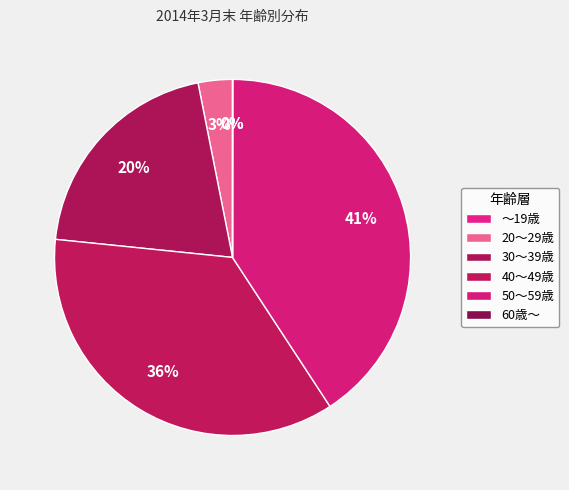

How many segments does this pie chart have?

6